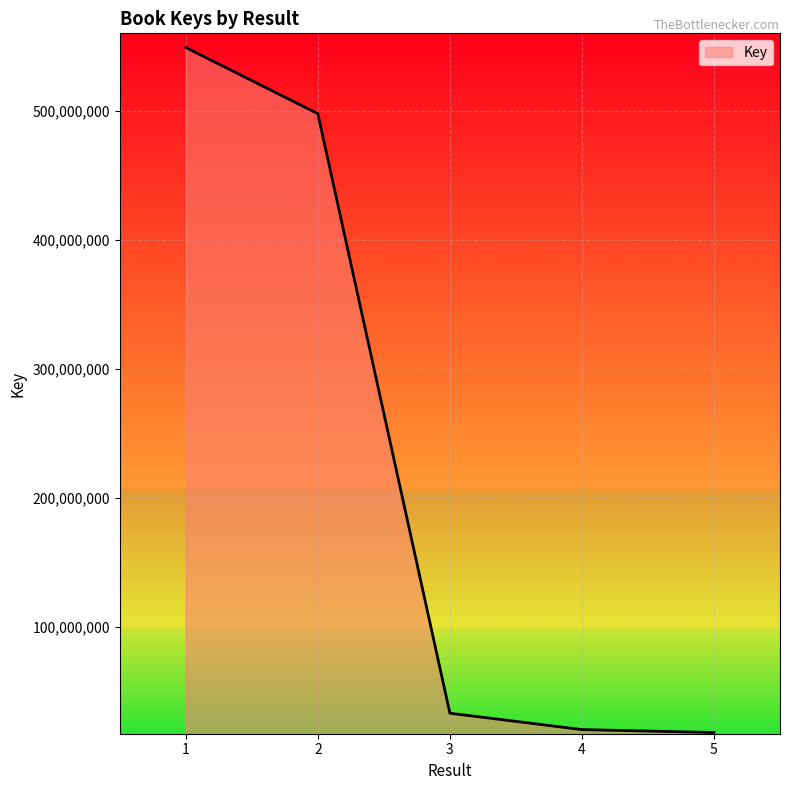

Count the number of categories in the chart.

5